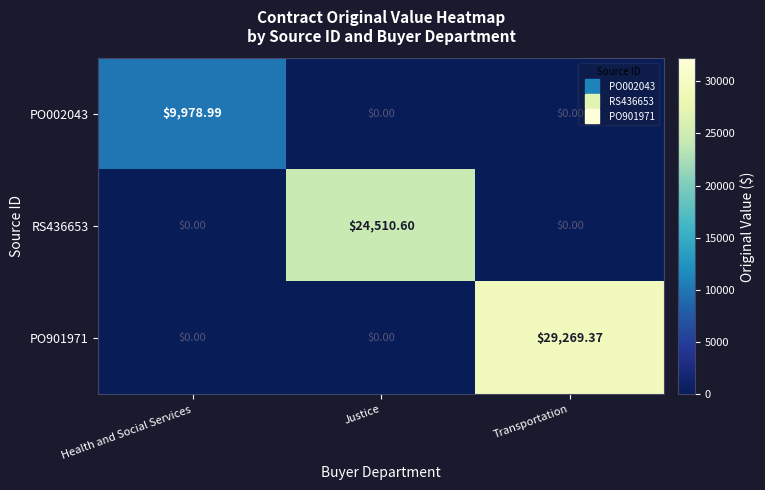

List the series in order of their peak value, lowest first.

PO002043, RS436653, PO901971